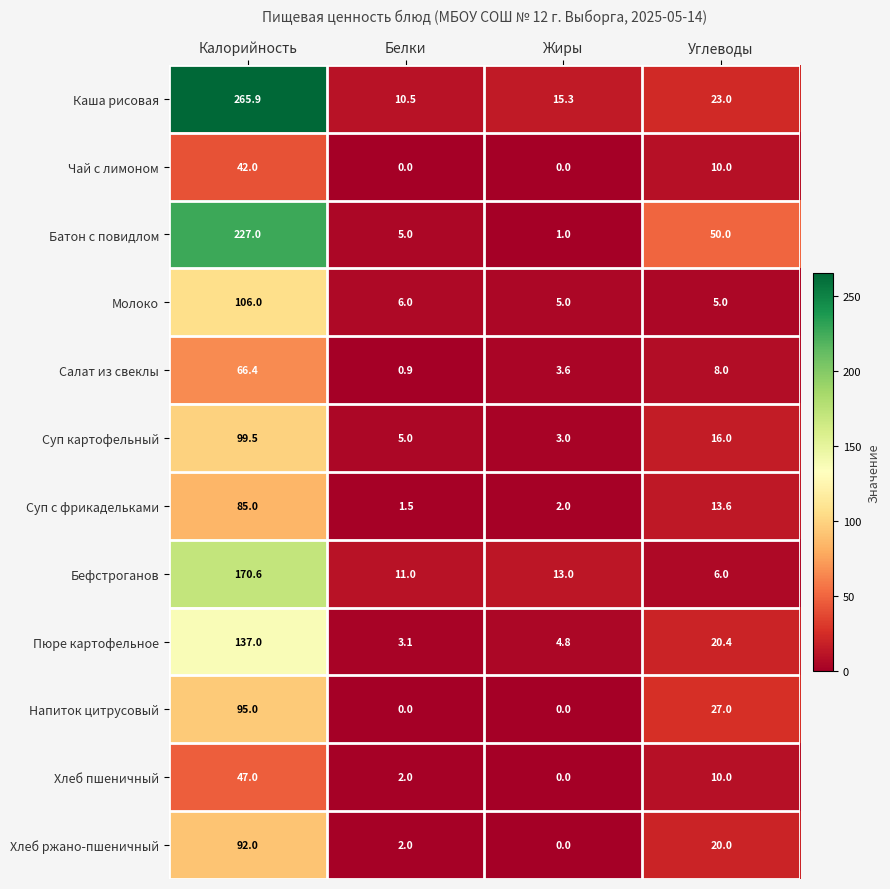

What is the maximum value for Бефстроганов?

170.6